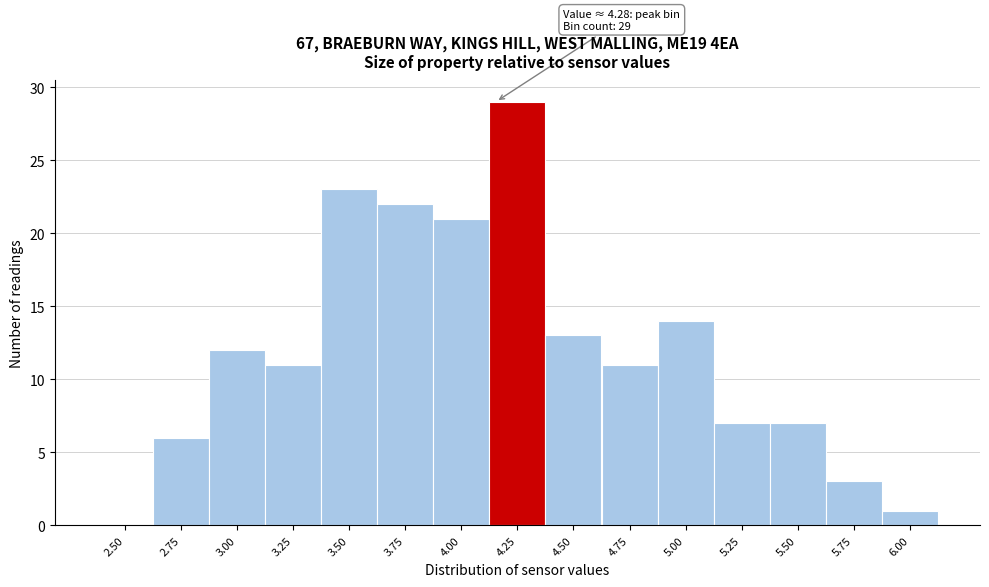

Reading left to right, transcribe all the data shown in this chart.

2.50=0	2.75=6	3.00=12	3.25=11	3.50=23	3.75=22	4.00=21	4.25=29	4.50=13	4.75=11	5.00=14	5.25=7	5.50=7	5.75=3	6.00=1